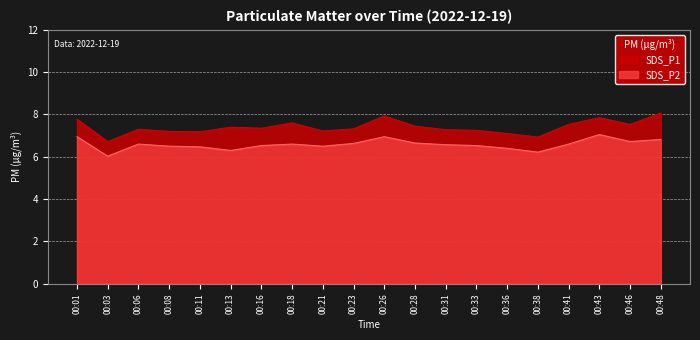

What is the lowest value of the SDS_P2 series?

6.0